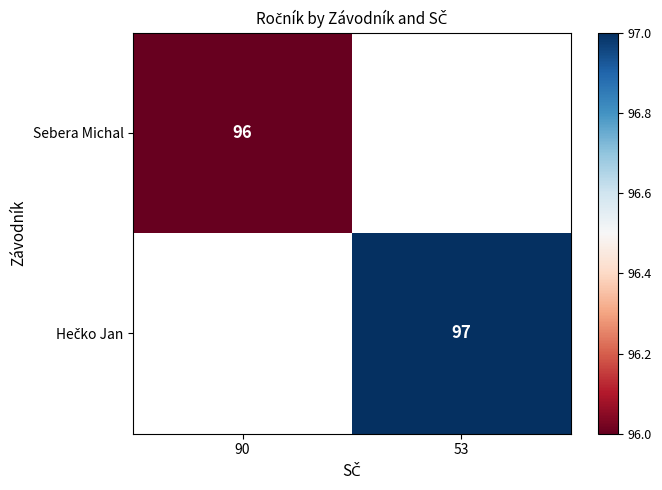

True or false: Sebera Michal has a value of 96 at 90.

True